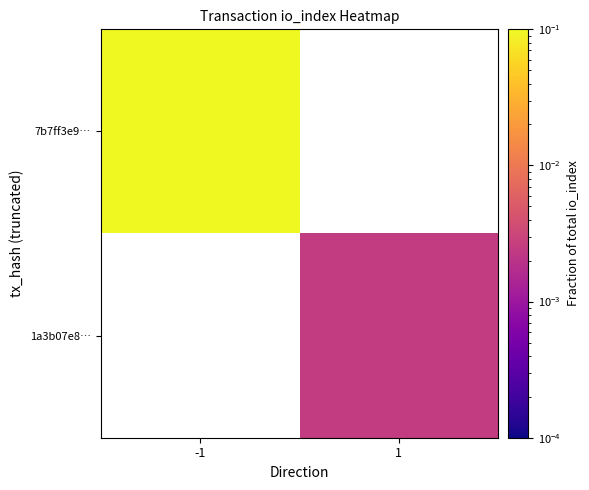

Which has a higher value, 1 or -1?

-1